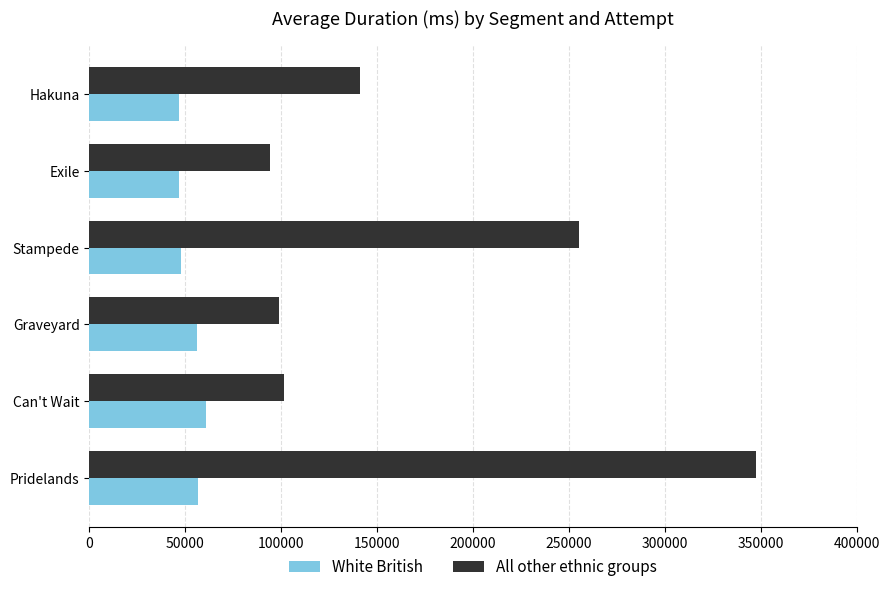

How many values in the White British series are below 56017?

3